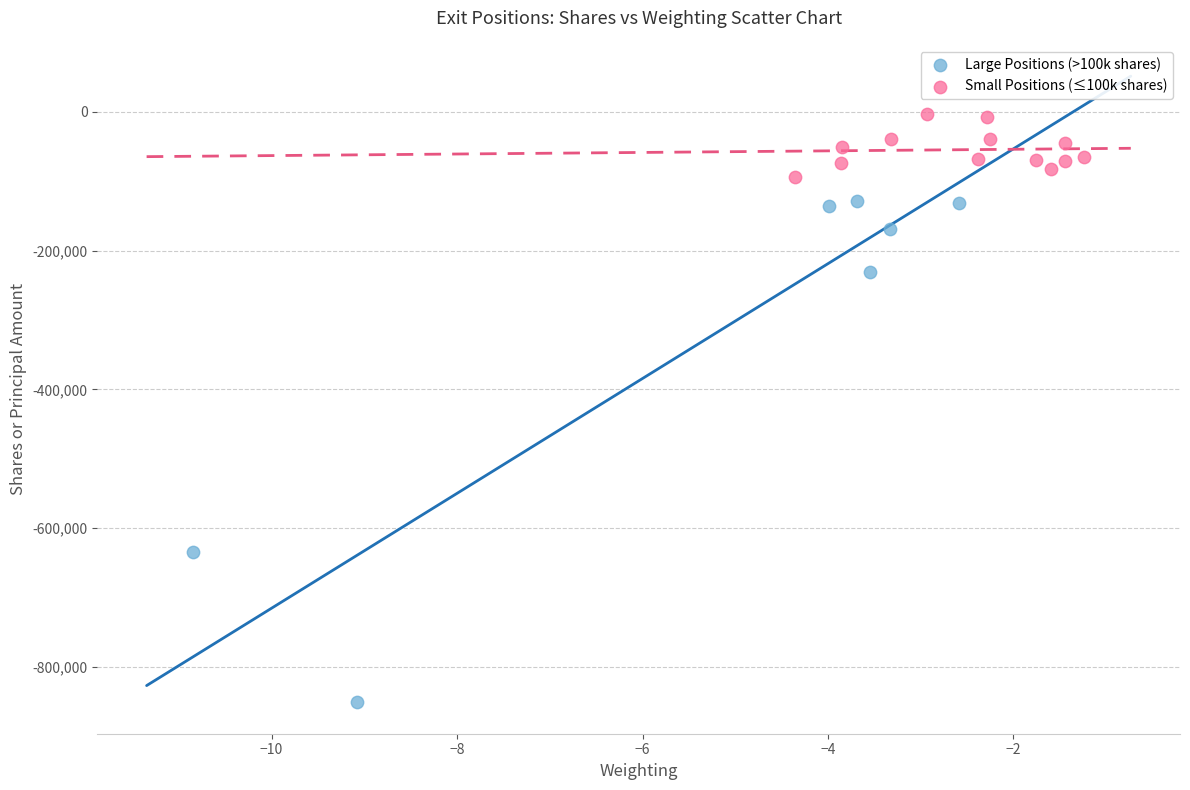

Which series contains the highest Y value?

Small Positions (≤100k shares)